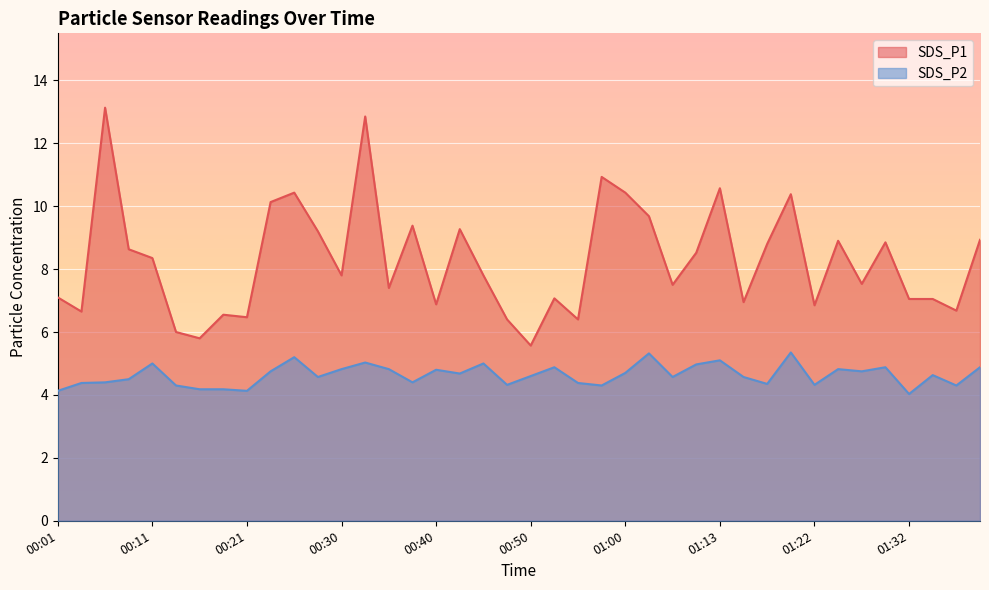

True or false: SDS_P2 and SDS_P1 cross at least once.

False